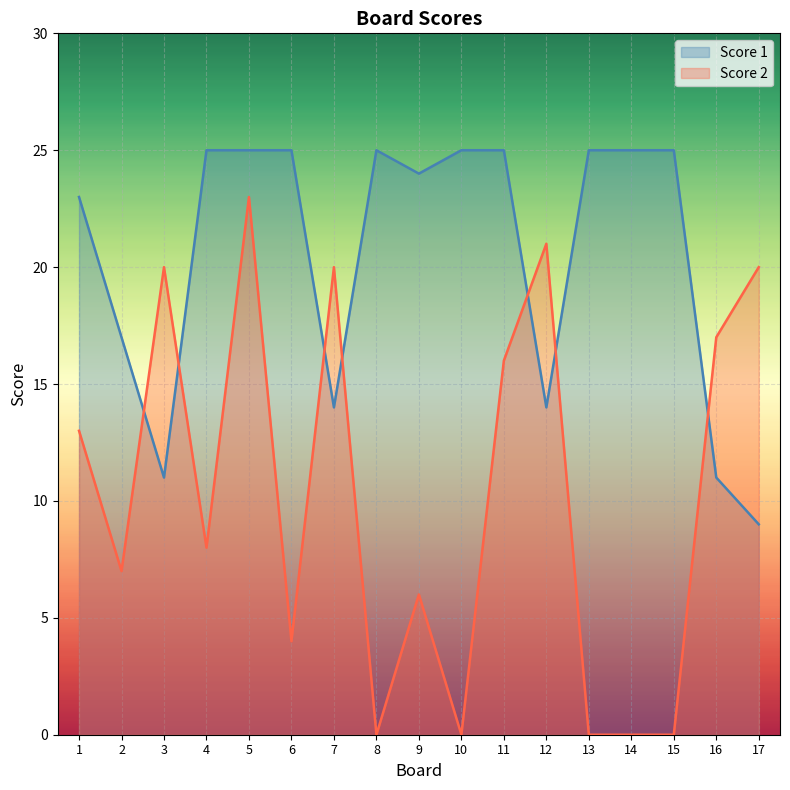

Where is the first local minimum for Score 1?

3